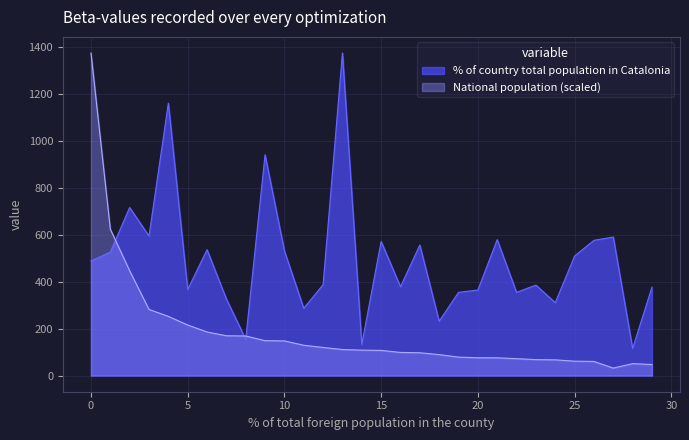

Rank the series by their average value, from highest to lowest.

% of country total population in Catalonia, National population (scaled)